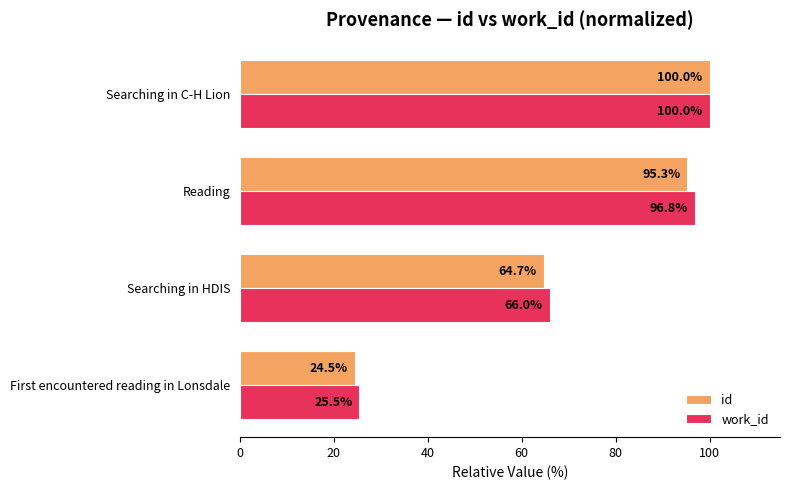

What is the difference between the id values at Searching in C-H Lion and Reading?

4.7